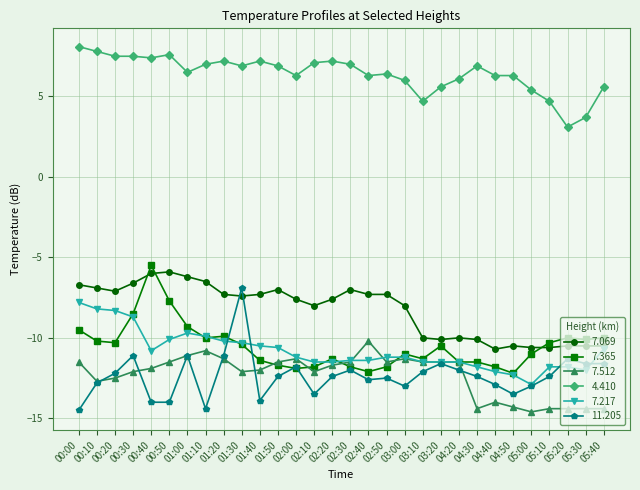

What is the highest value of the 7.217 series?

-7.8